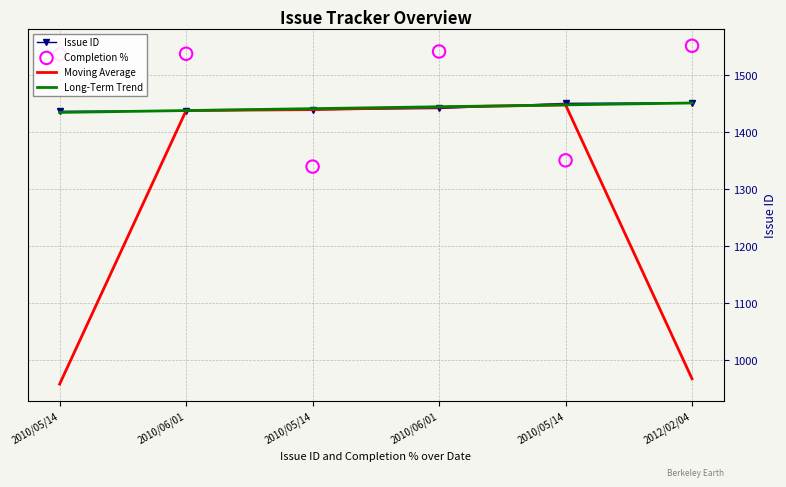

At which category is the sum across all series the highest?

2010/06/01